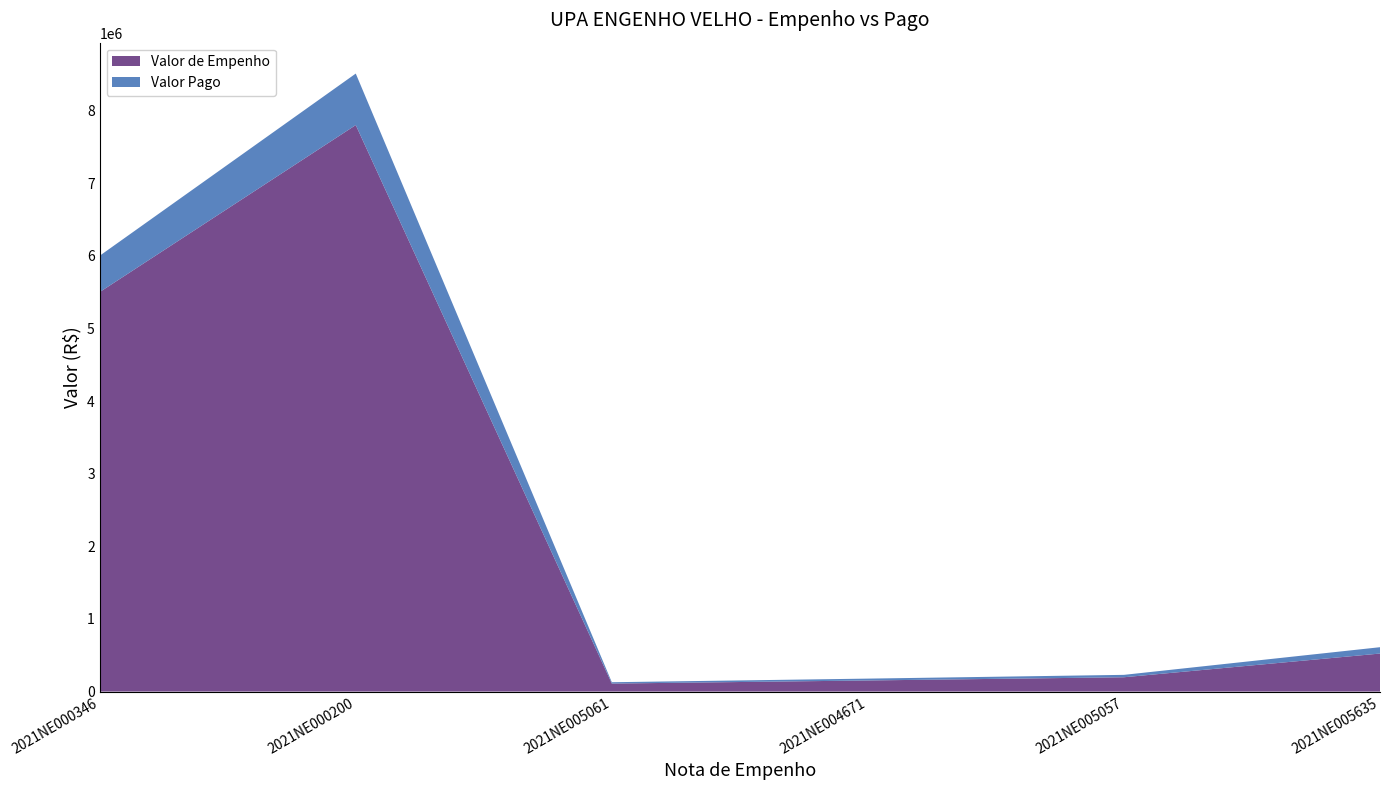

Reading left to right, what are all the values shown in this chart?

Valor de Empenho: 5500000.0	7798976.9	110436.5	153000.0	197400.0	523703.3
Valor Pago: 500000.0	708997.9	18406.1	25500.0	32900.0	87283.4